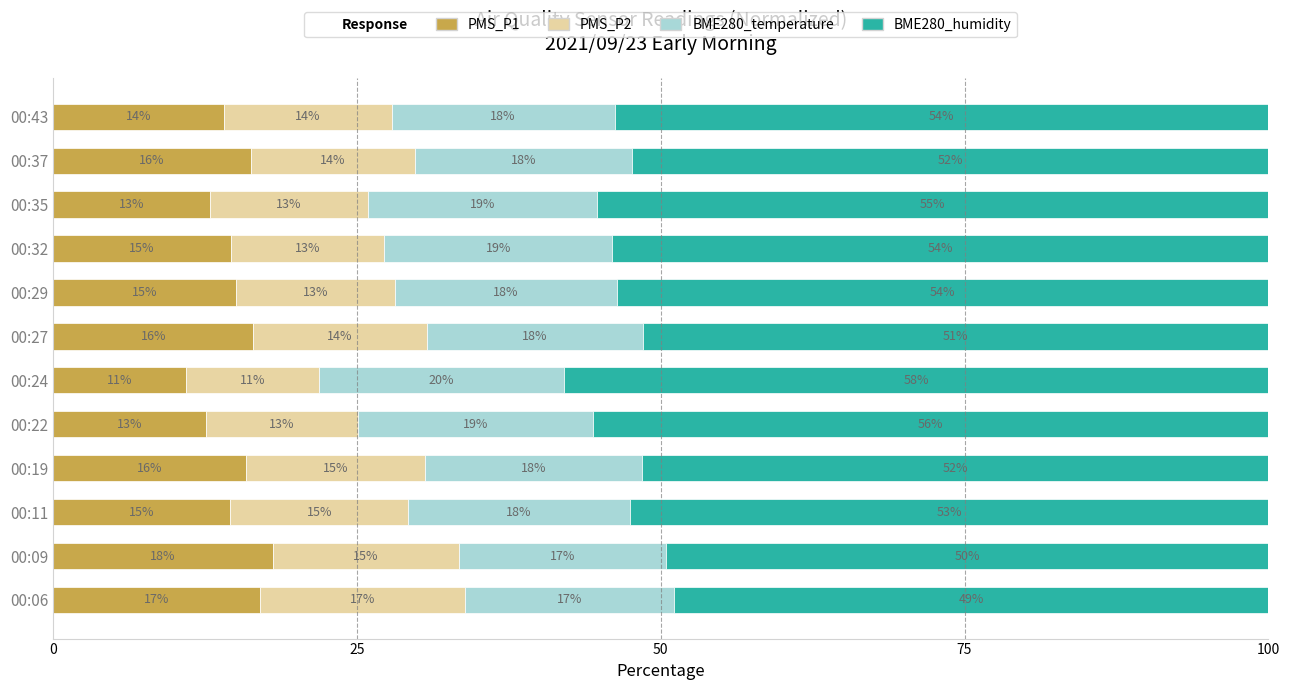

What is the highest value of the PMS_P1 series?

18.1